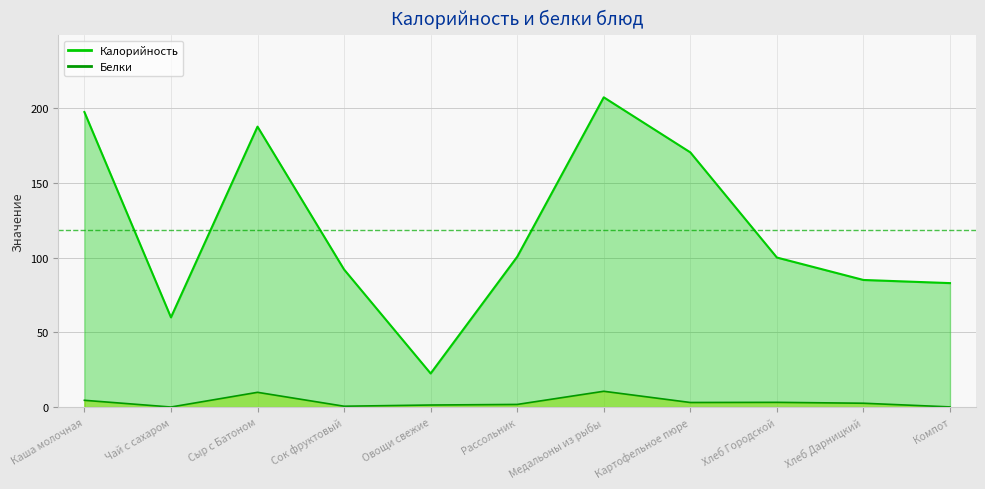

What is the sum of all Калорийность values?

1305.0